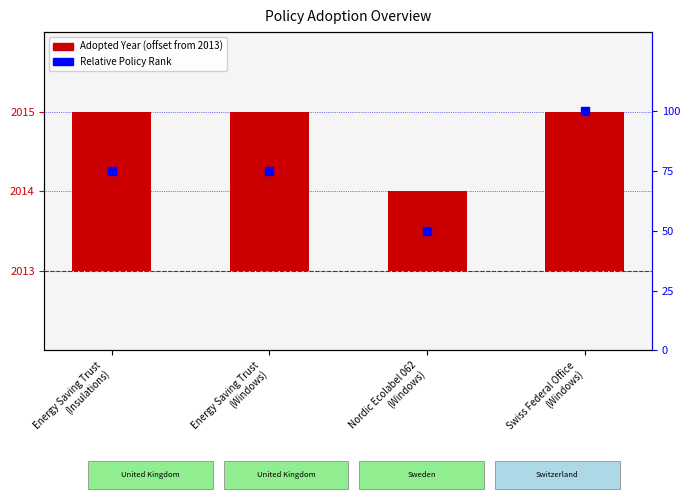

Which series has the largest Y range (max minus min)?

Relative Policy Rank